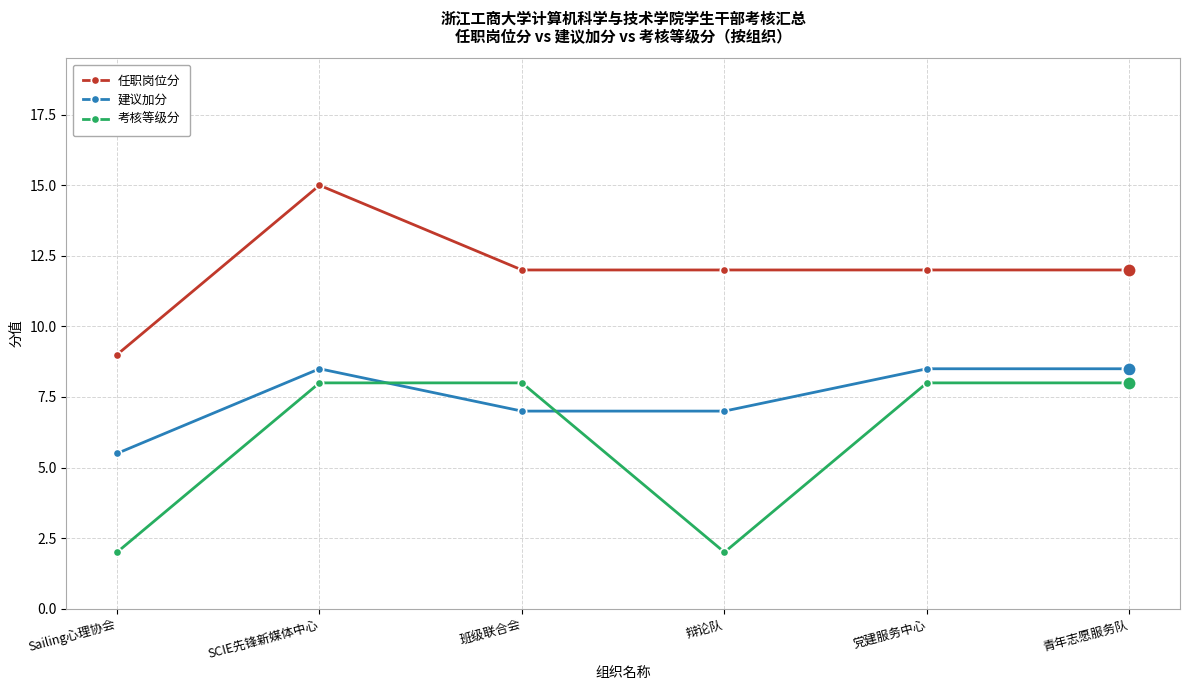

Rank the series by their maximum value, from lowest to highest.

考核等级分, 建议加分, 任职岗位分